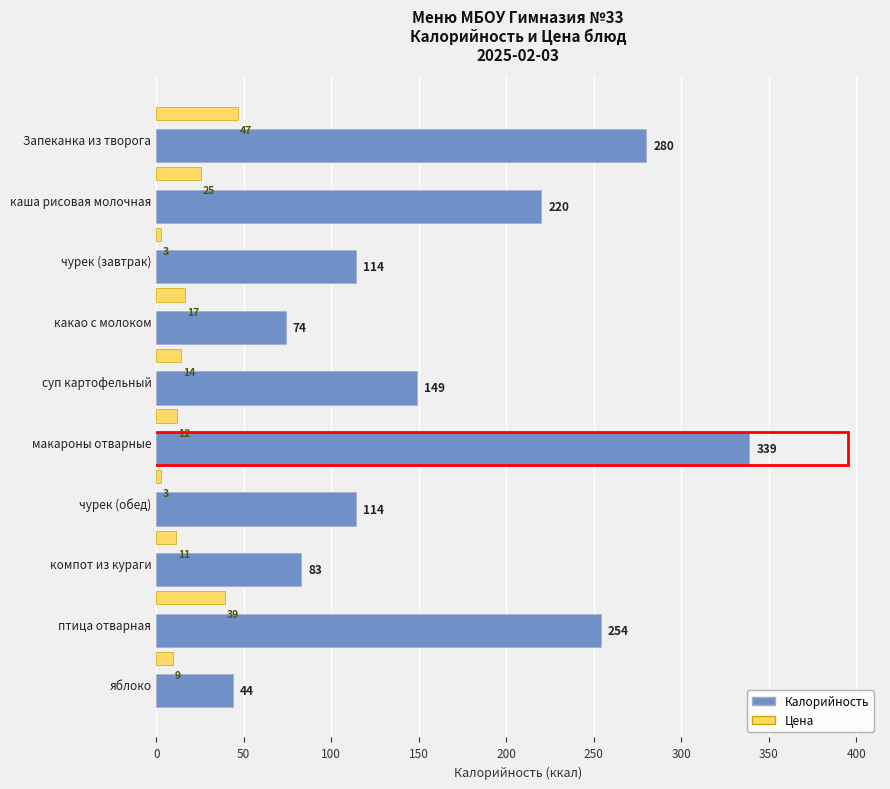

What is the greatest value displayed?

339.0